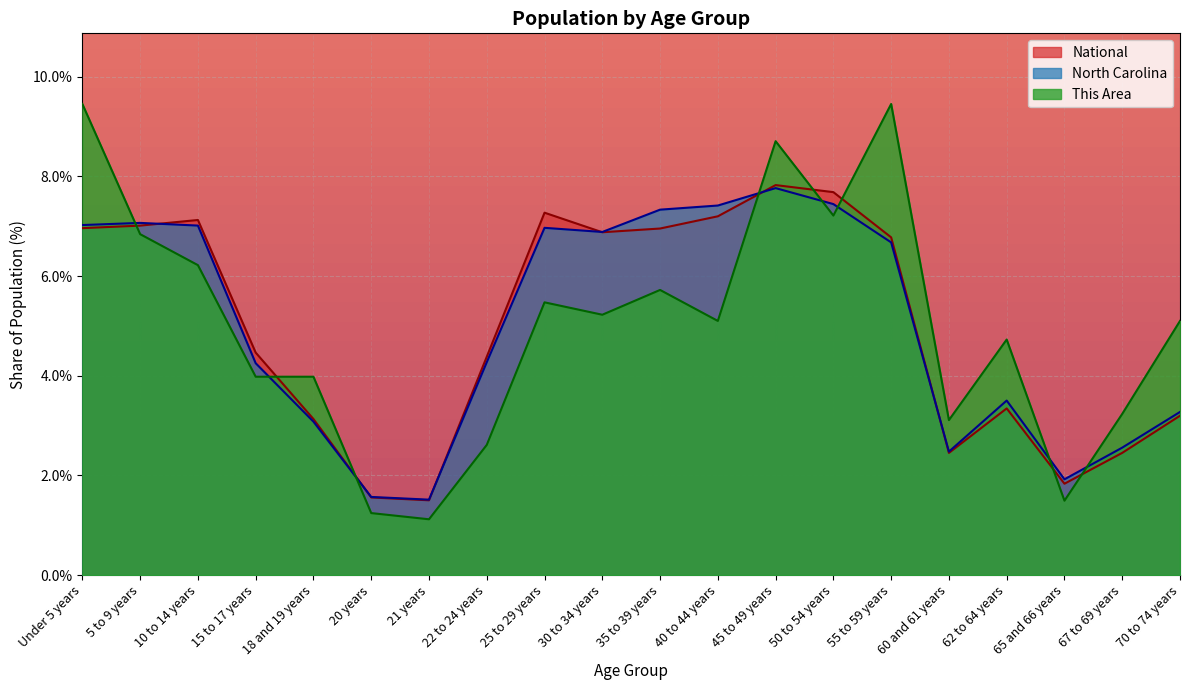

What is the greatest value displayed?

9.5